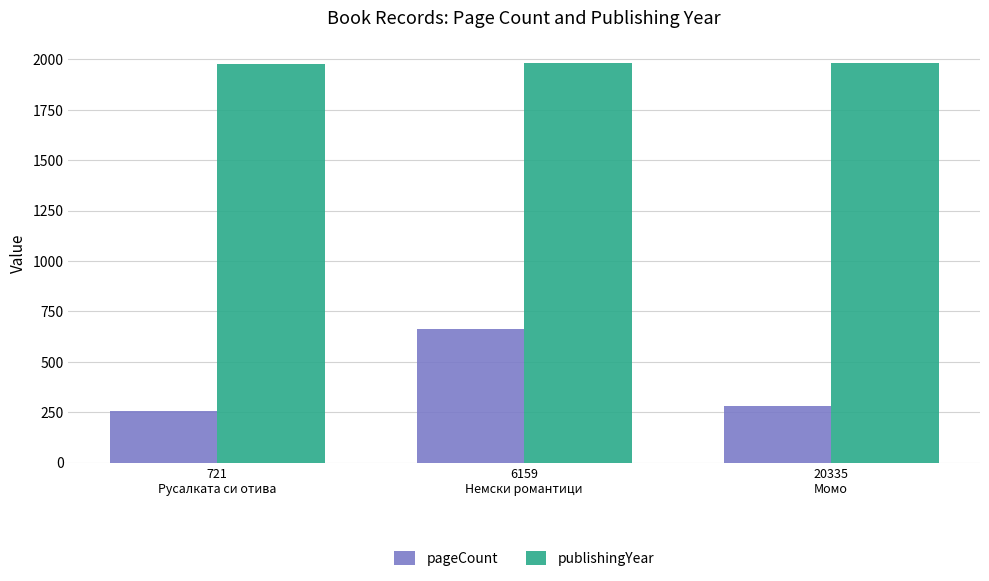

What is the sum of all pageCount values?

1200